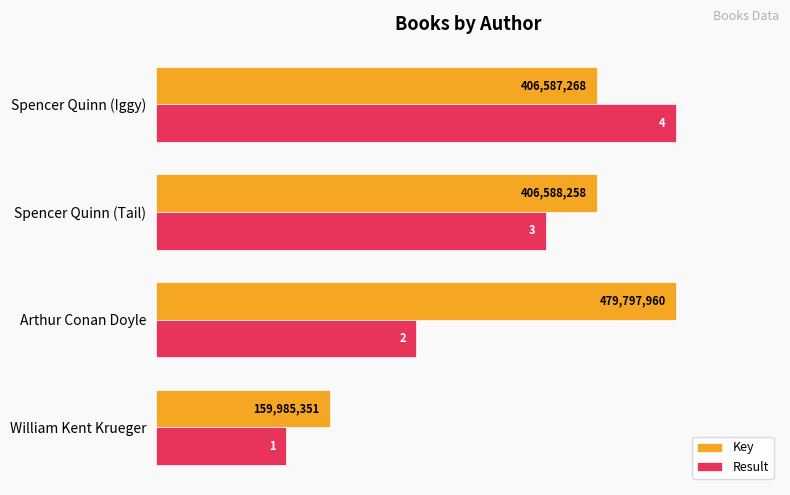

What are all the series names shown in the legend?

Key, Result